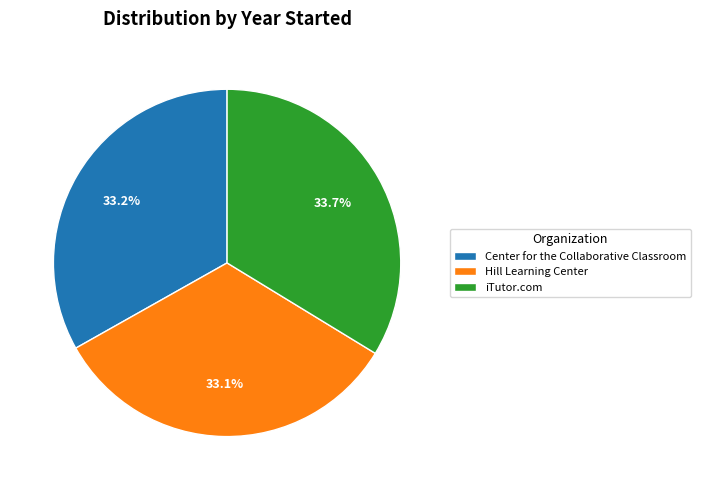

What portion of the pie excludes iTutor.com?

66.3%